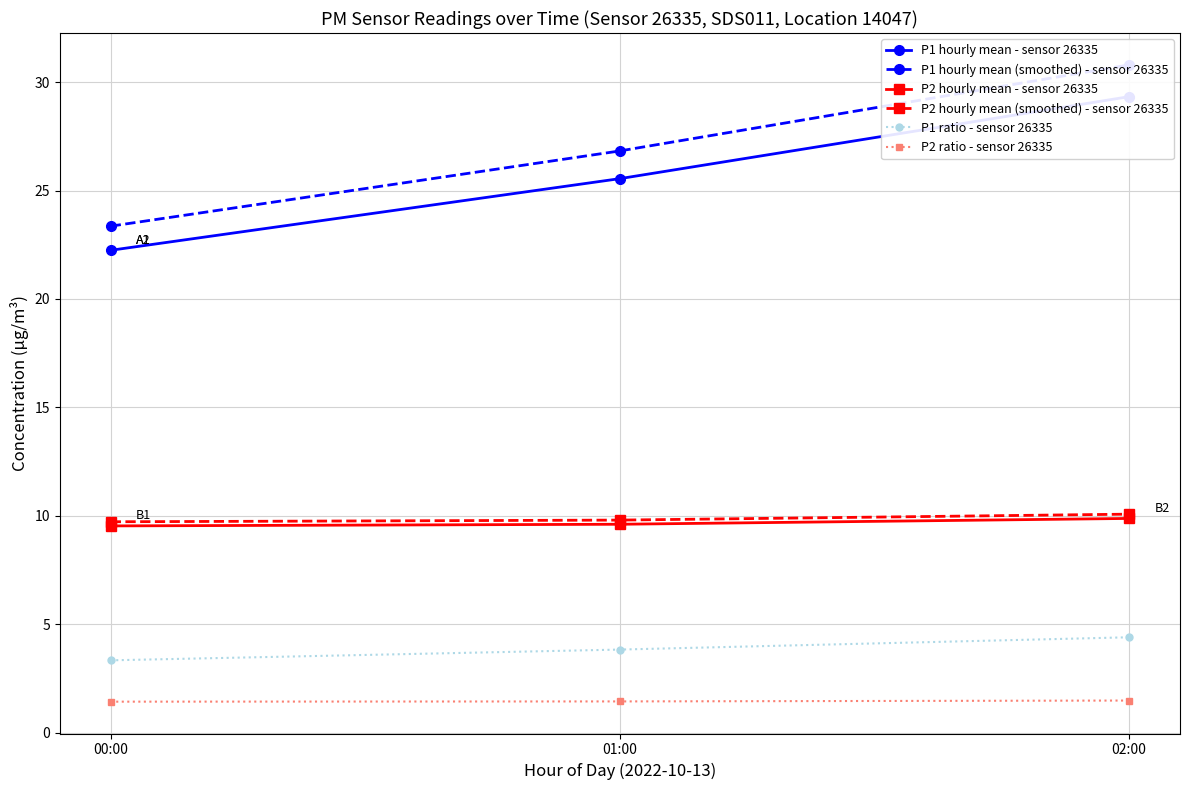

What is the difference between the maximum and minimum values in the P1 ratio - sensor 26335 series?

1.1